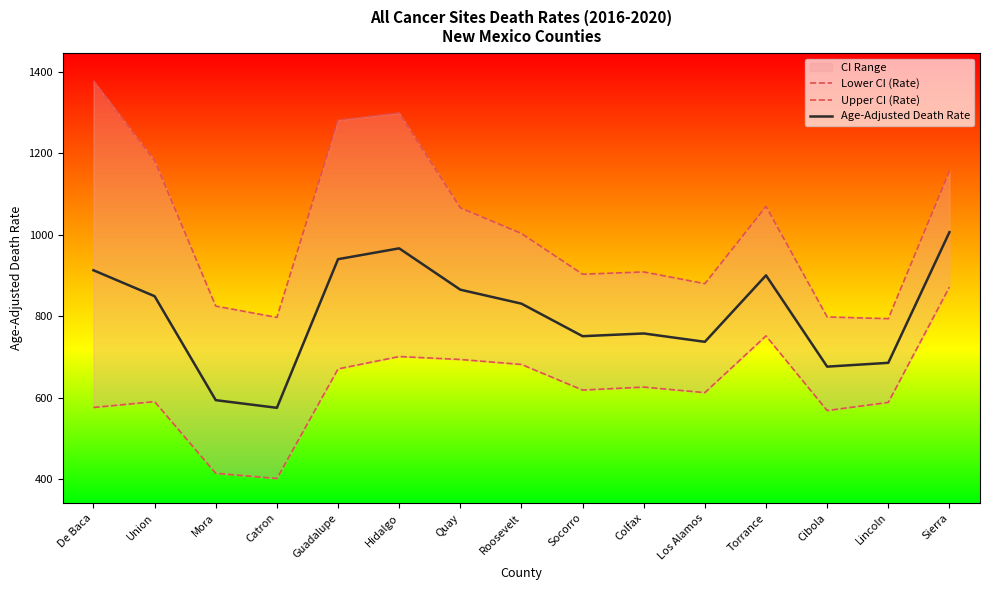

Is it true that Lower CI (Rate) equals 372.4 at Torrance?

False